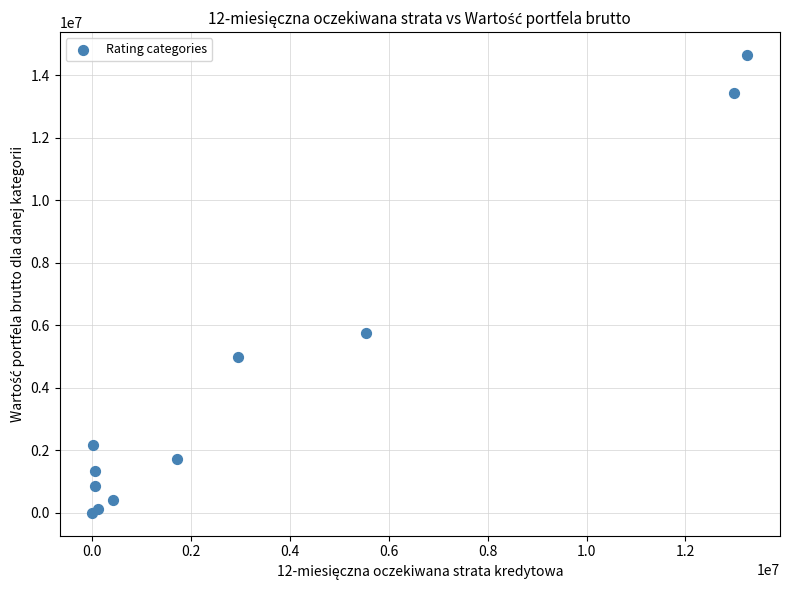

What Y value in the scatter plot is closest to 7325263?

5770393